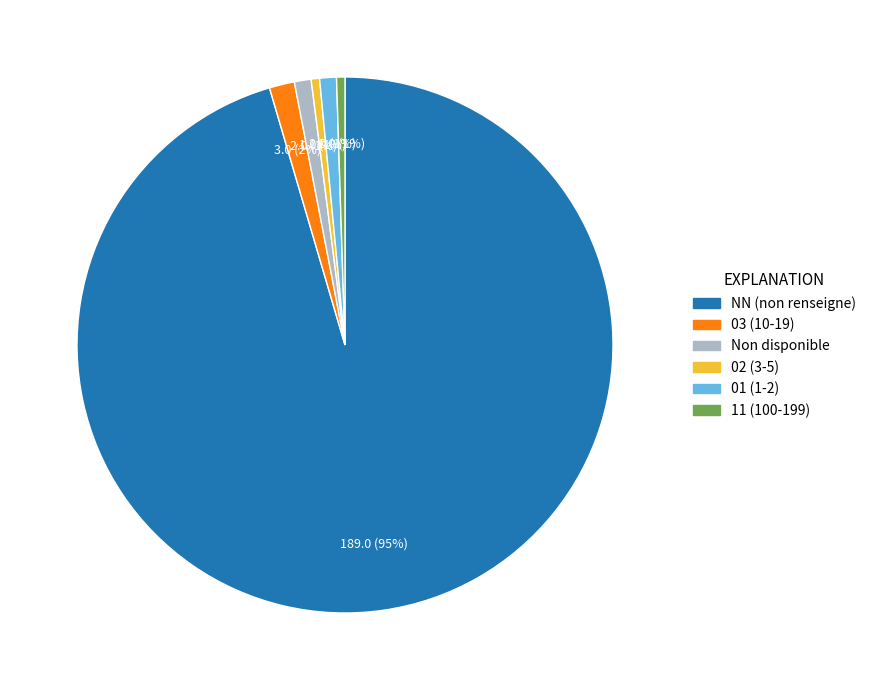

Approximately how many times larger is the value at 01 (1-2) compared to Non disponible?

1.0